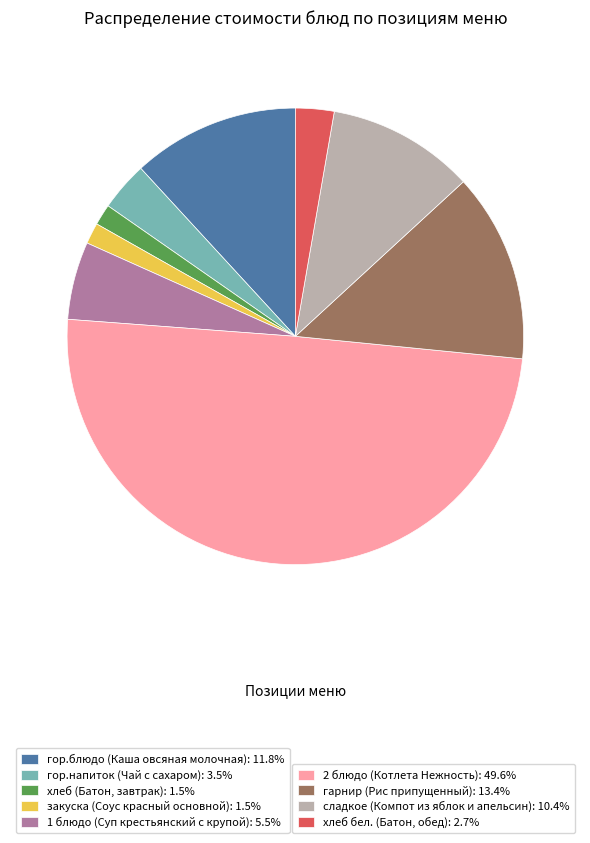

How many segments does this pie chart have?

9